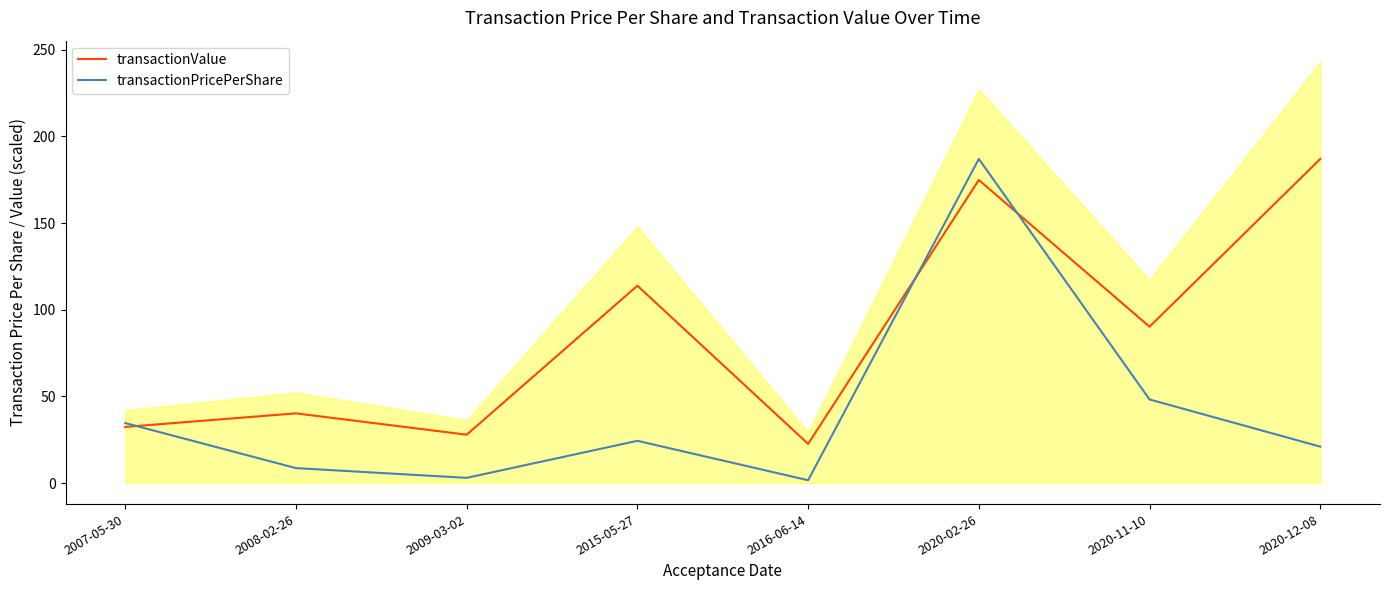

What is the label of the 4th point from the left?

2015-05-27